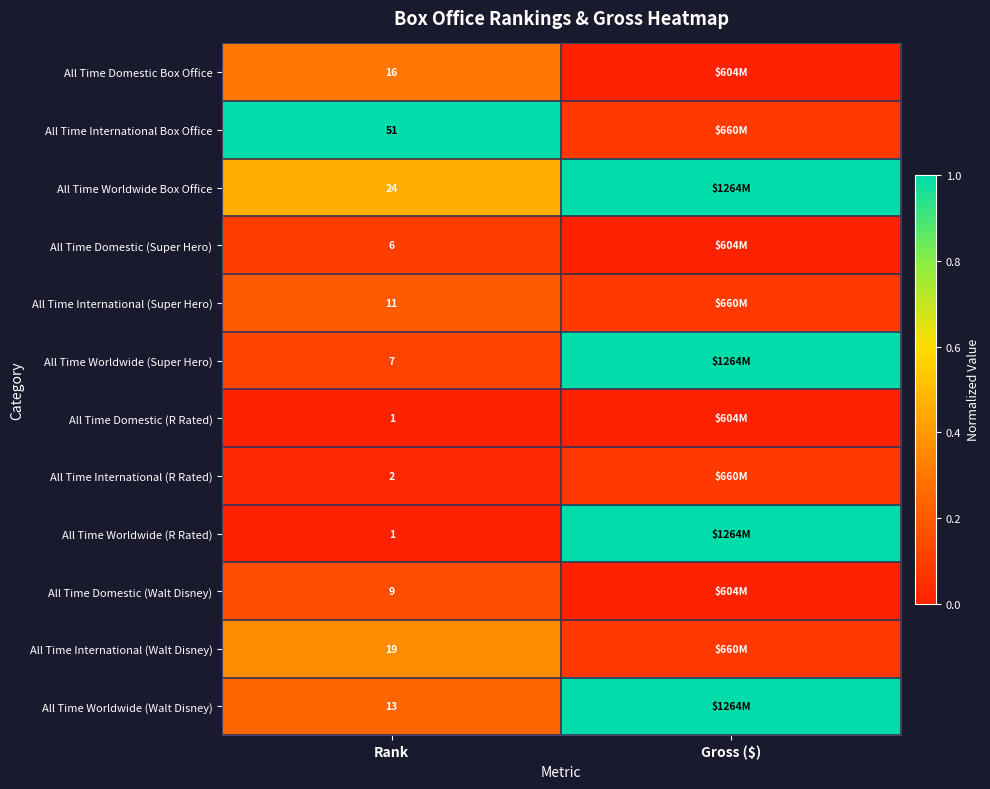

Is the value of All Time International (Walt Disney) at Rank greater than the value of All Time Domestic (Super Hero) at Rank?

Yes